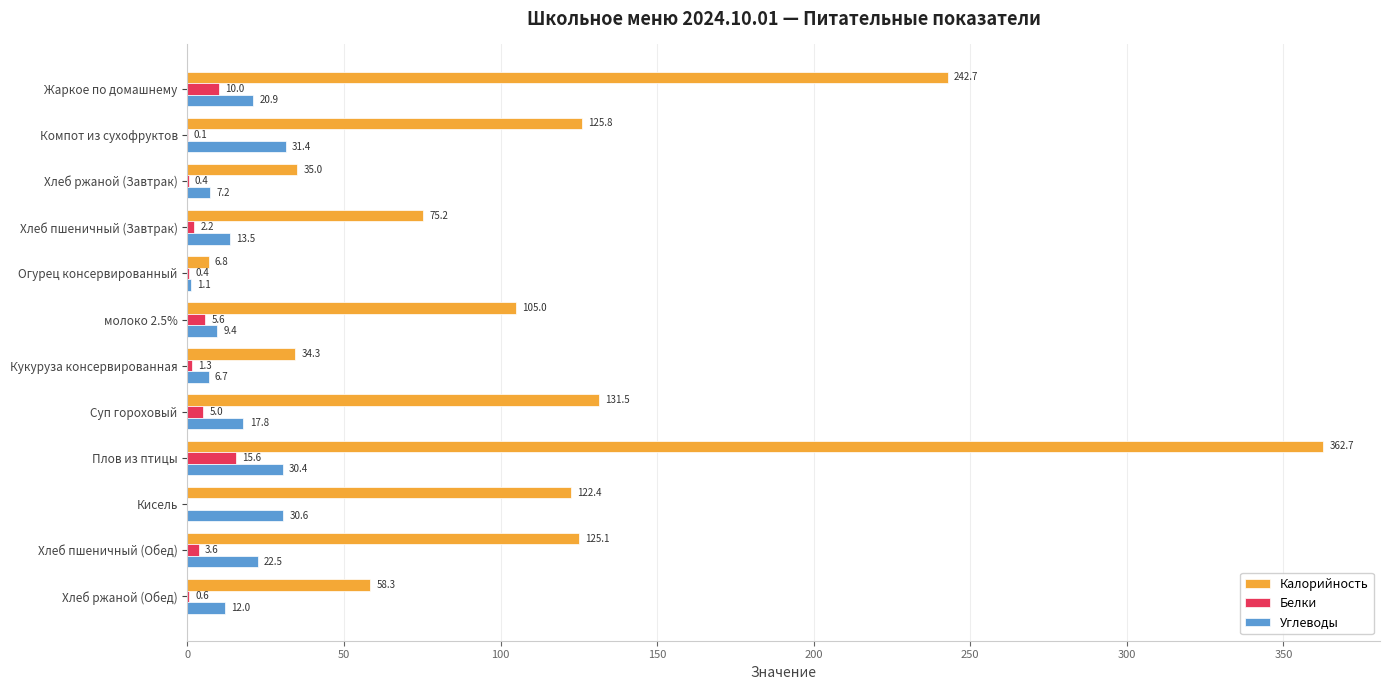

What is the approximate value of Белки at Хлеб ржаной (Завтрак)?

0.4